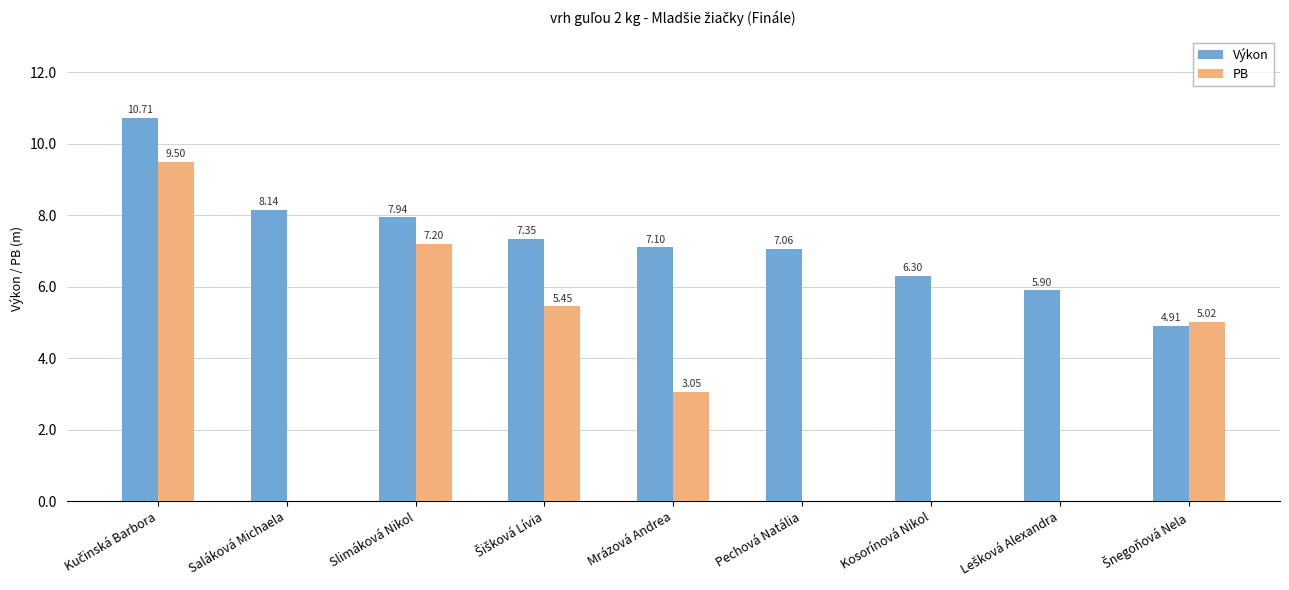

Which category has the highest value in the PB series?

Kučinská Barbora